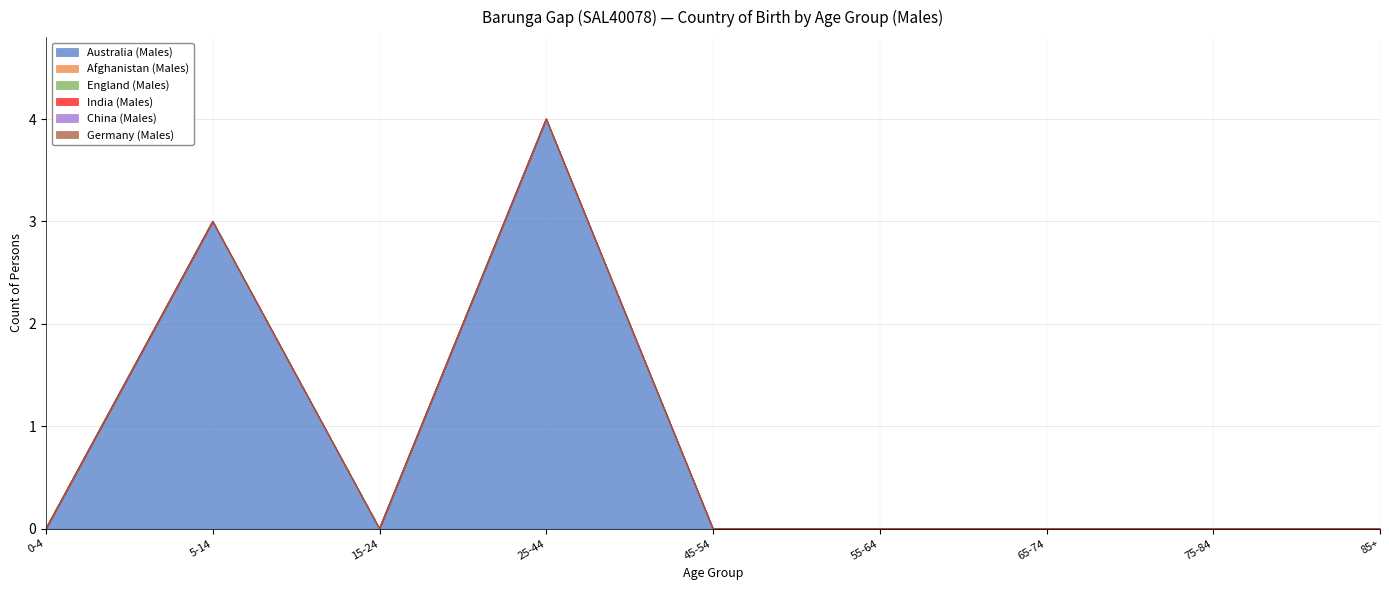

What position from the right is 65-74?

3